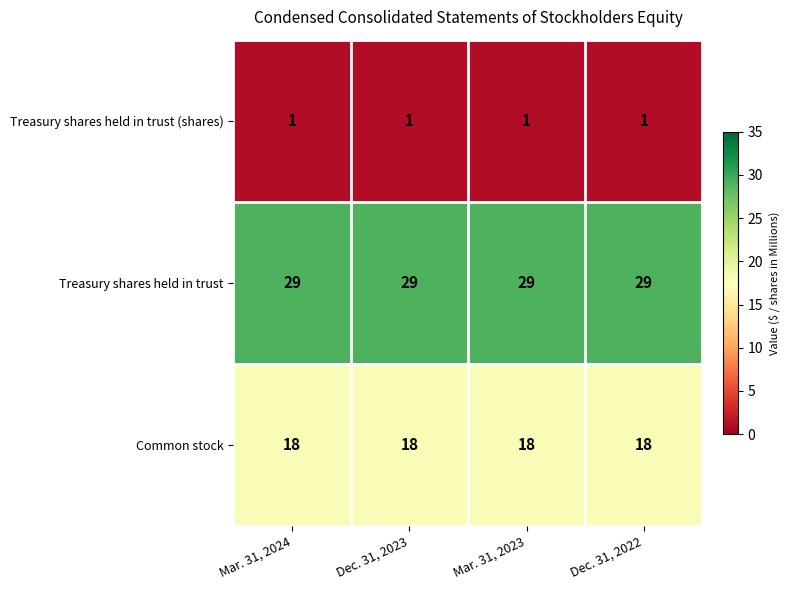

What is the total value across all series at Mar. 31, 2024?

48